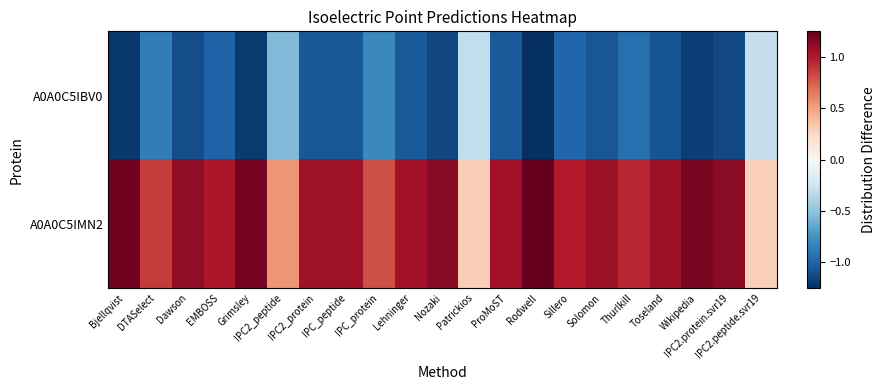

How many distinct data groups are displayed?

2